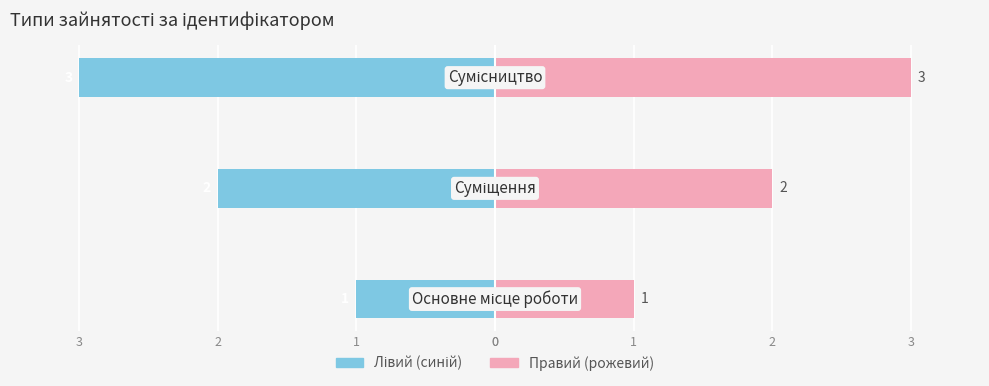

How many groups of bars are there?

3